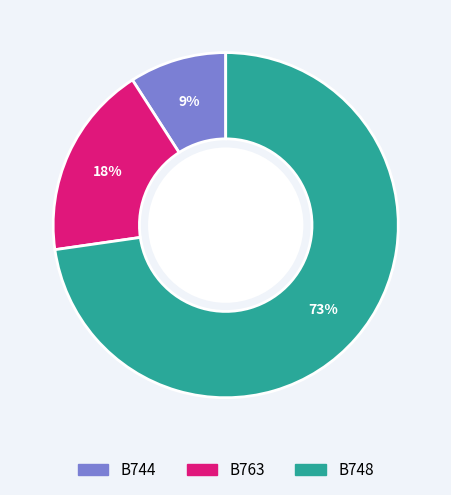

Which category has the biggest portion of the pie?

B748